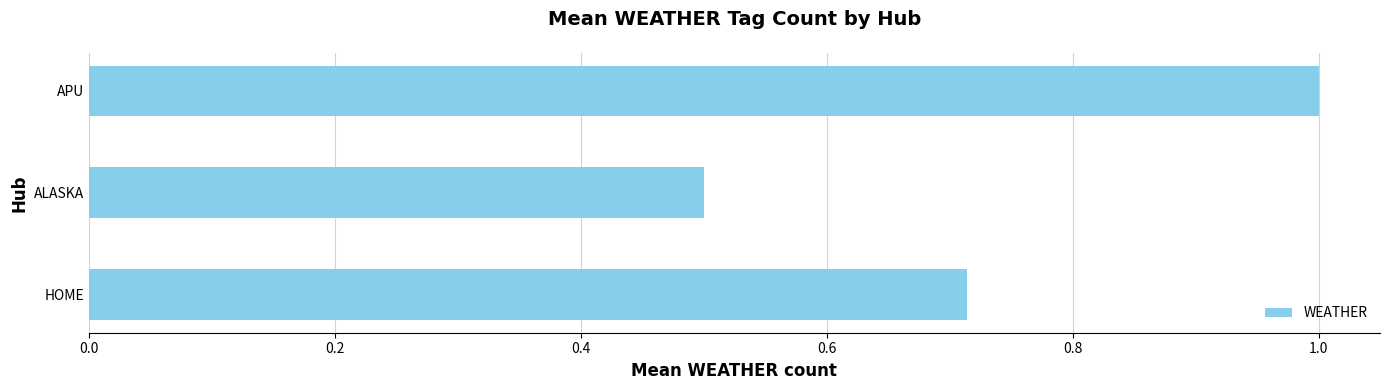

What is the difference between the maximum and minimum values?

0.5